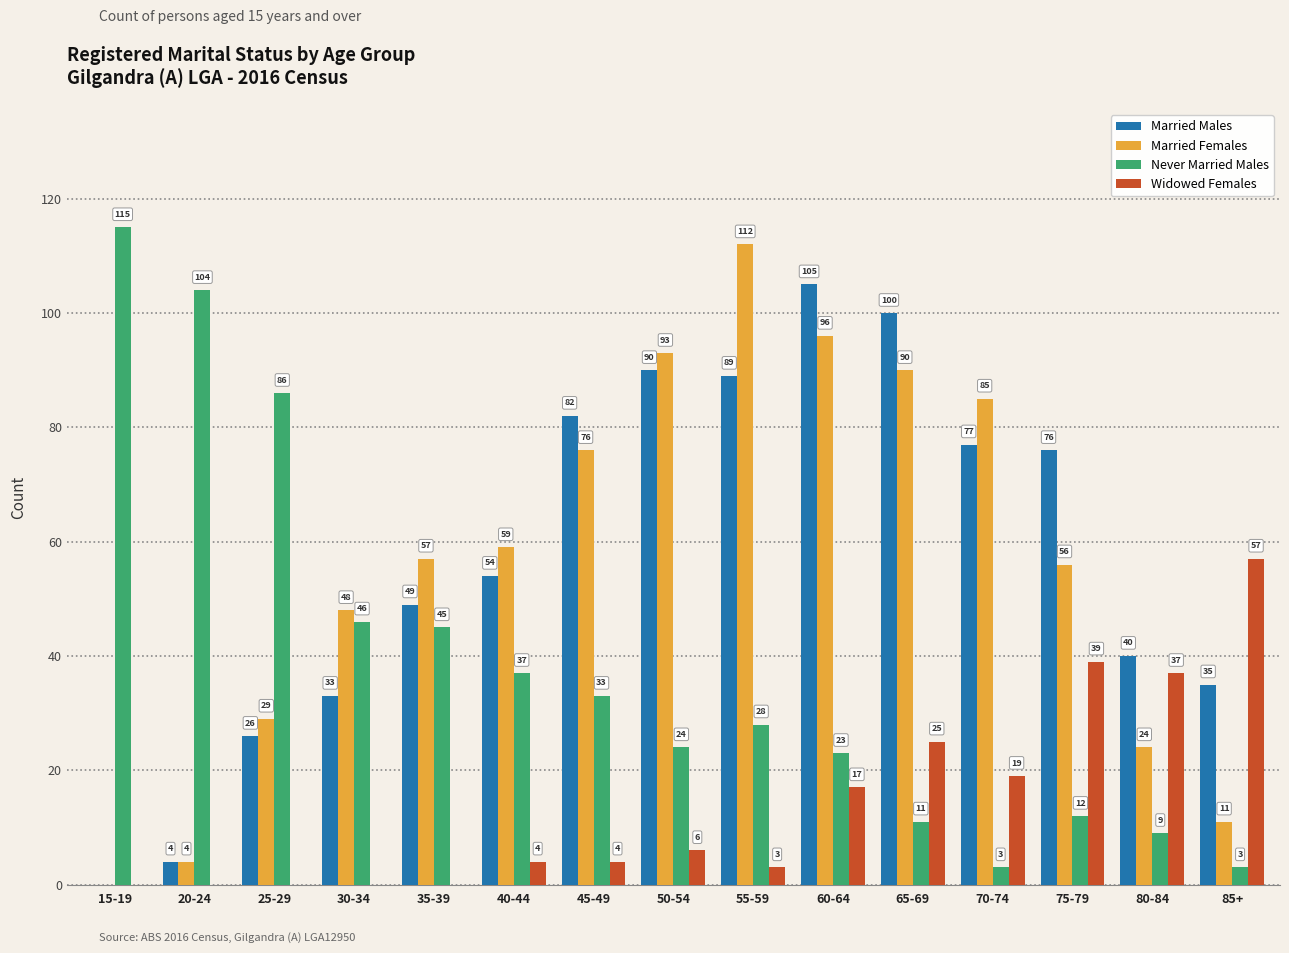

How many groups of bars are there?

15